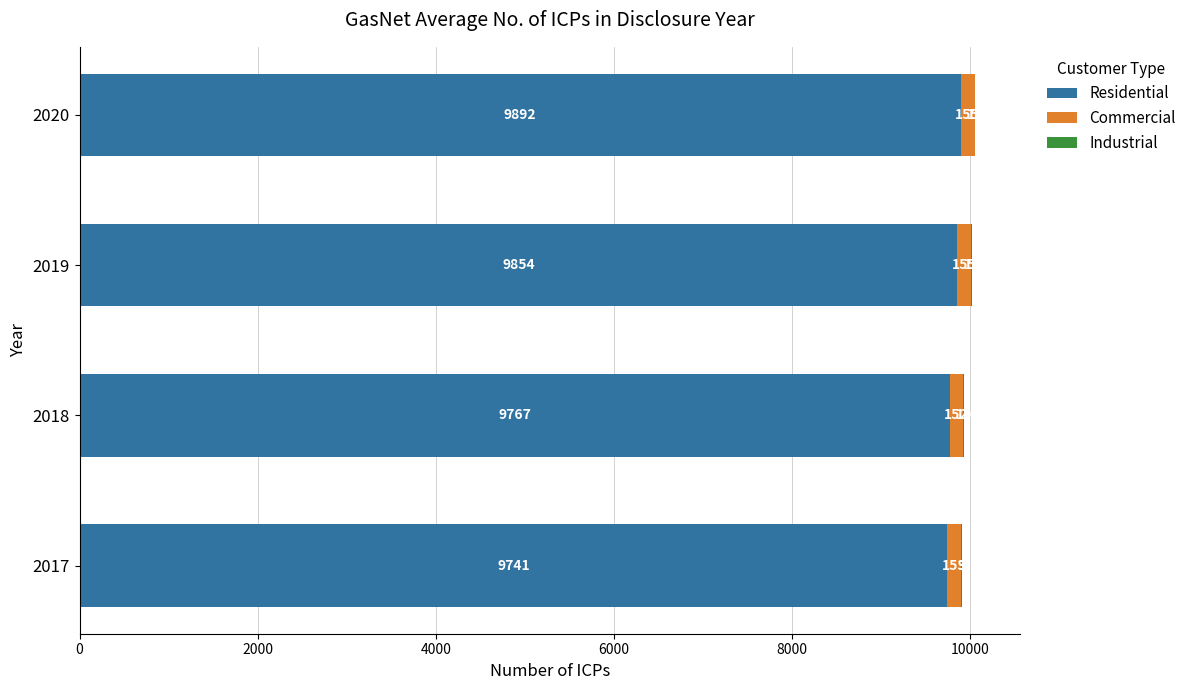

Which category has the highest value in the Residential series?

2020